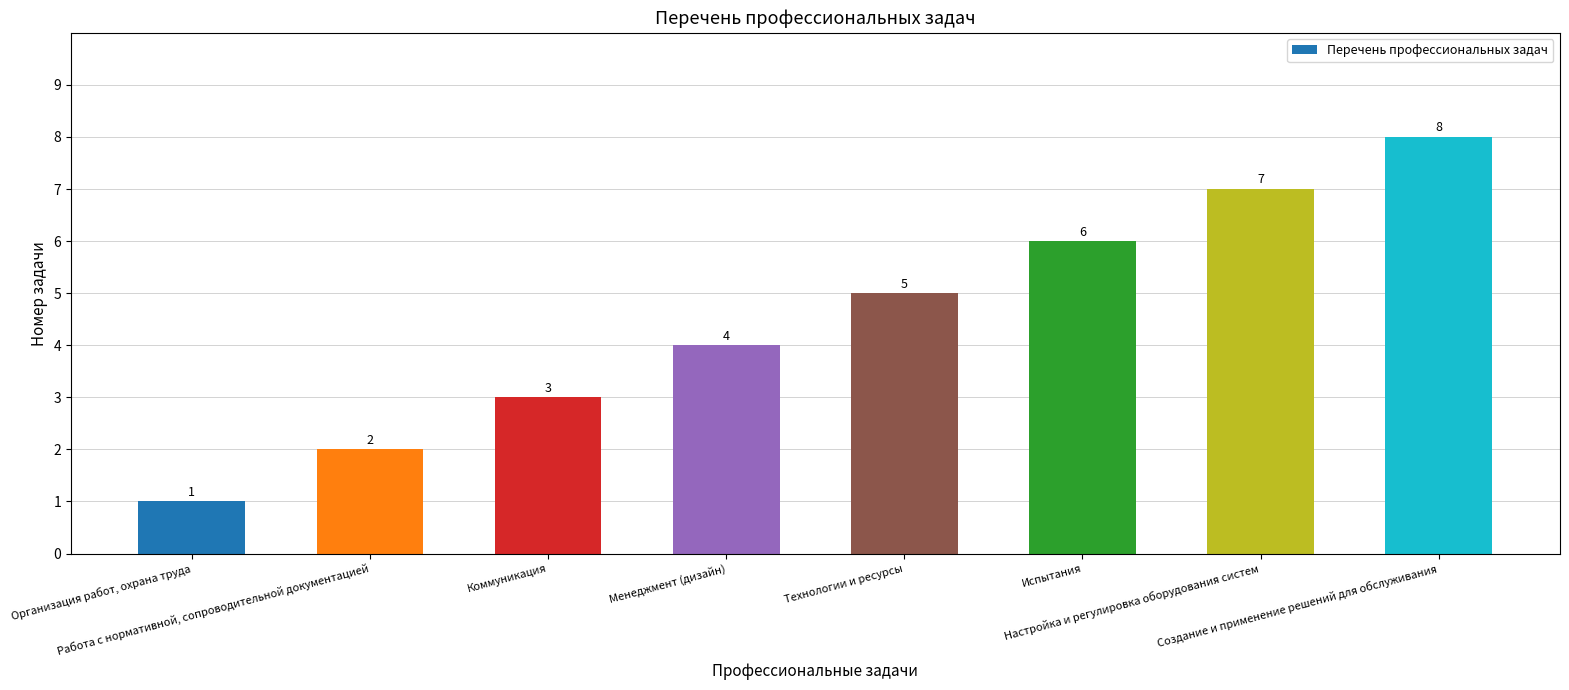

How many series are shown in this chart?

1